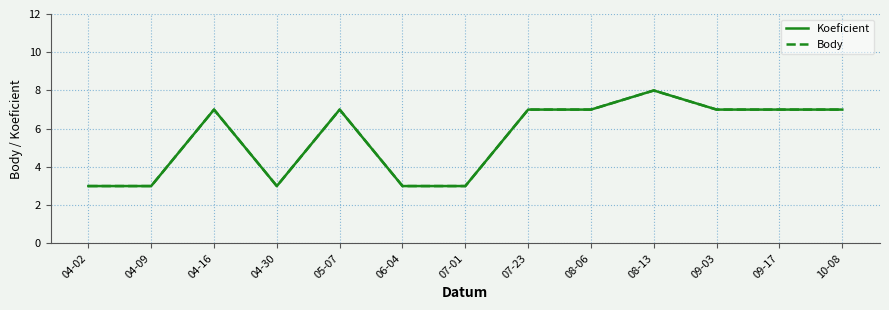

At which label does Koeficient reach its minimum?

04-02